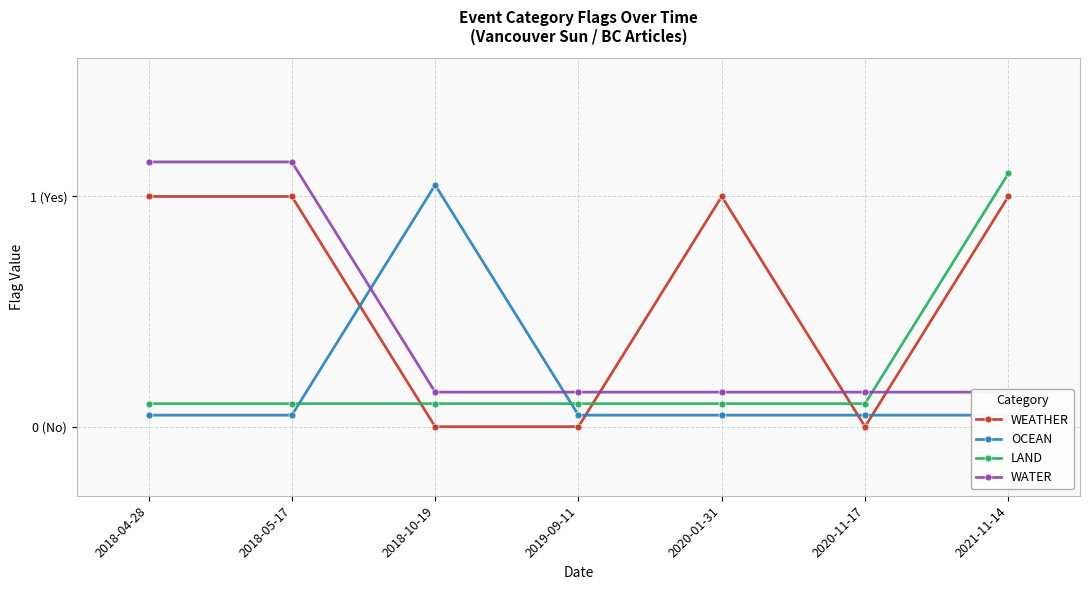

True or false: WEATHER has a value of -0.5 at 2018-10-19.

False